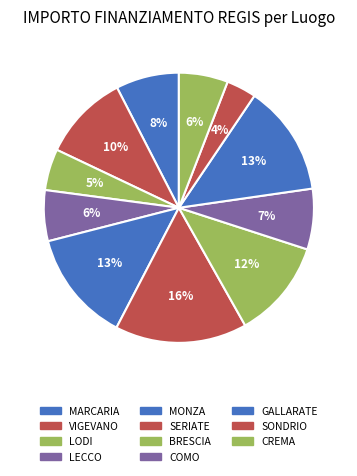

Count the number of slices in the pie.

11